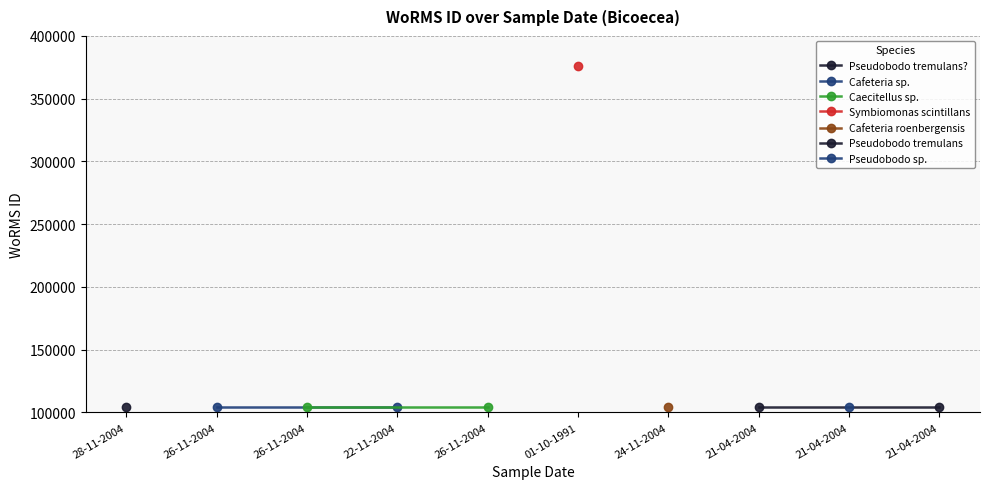

What is the sum of the Pseudobodo tremulans values at 26-11-2004 and 28-11-2004?

208030